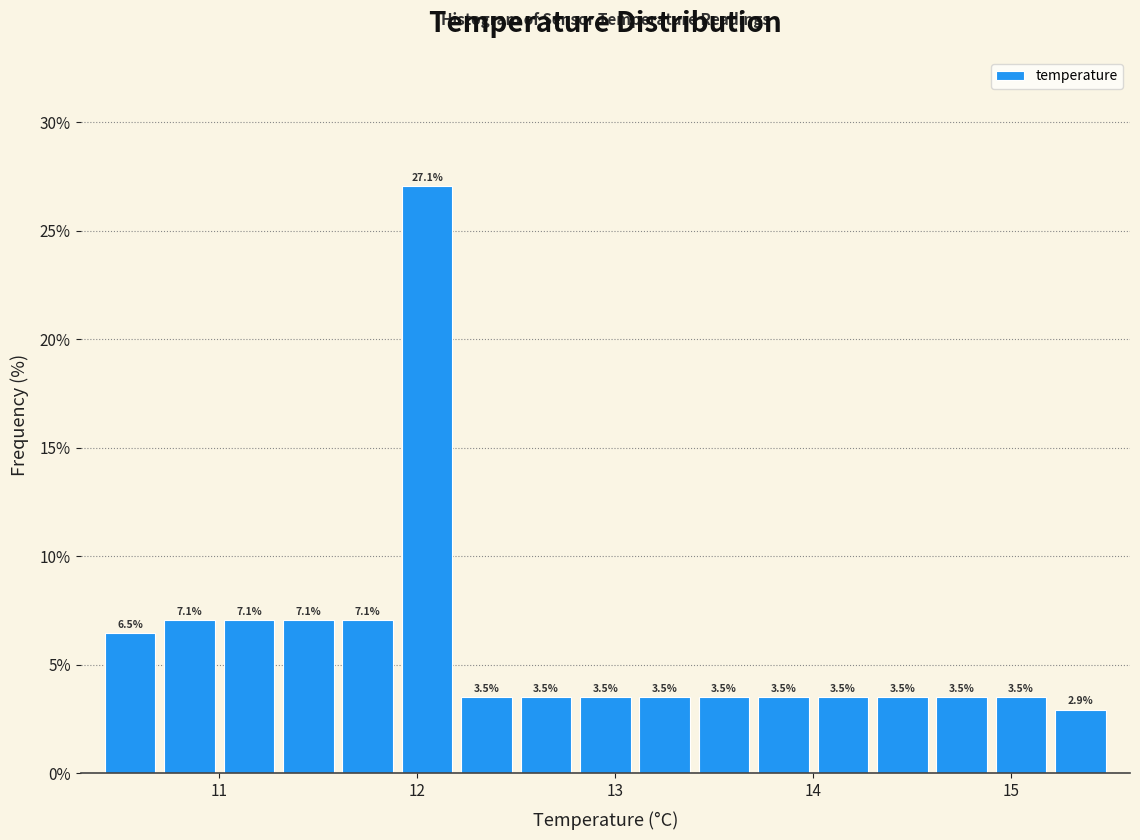

Around what value on the x-axis is the tallest bar? Give the approximate position of its centre, as read against the axis.

12.1